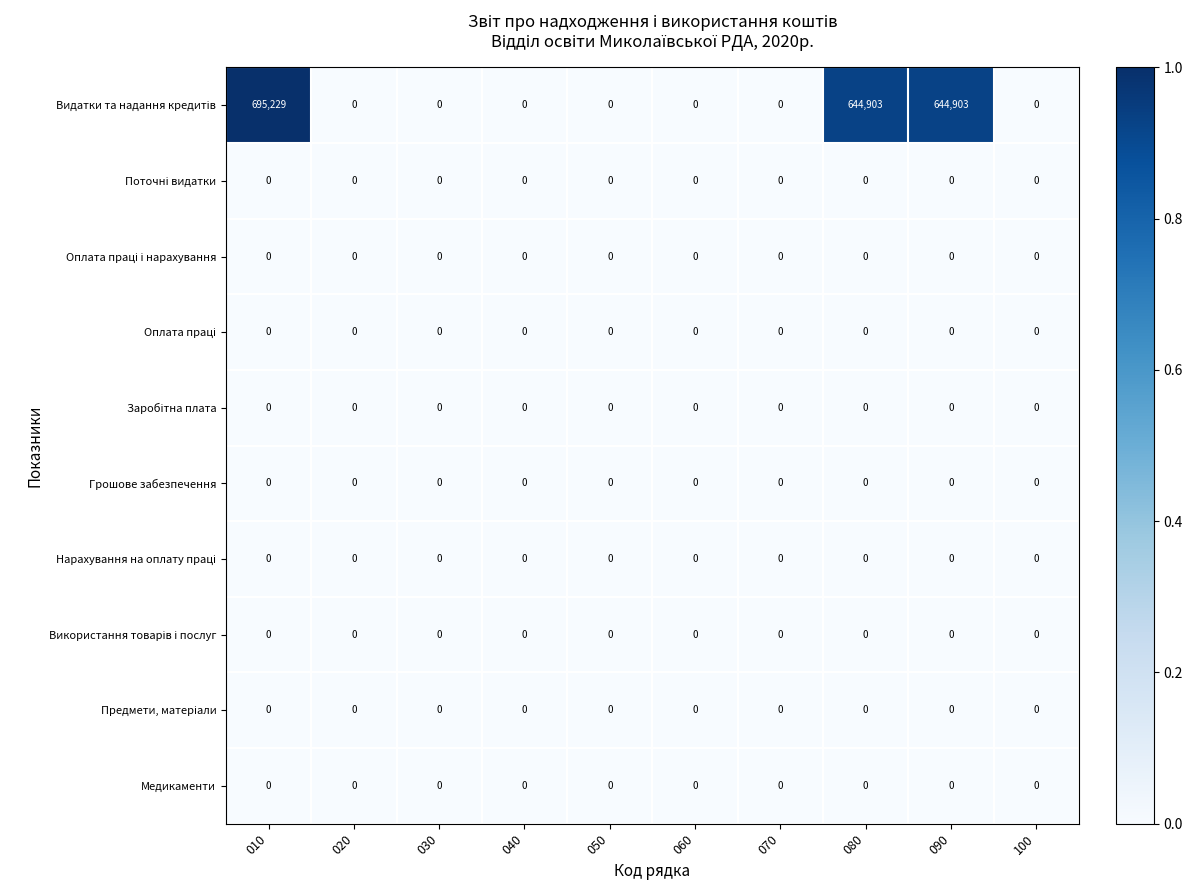

At which category is the sum across all series the highest?

010